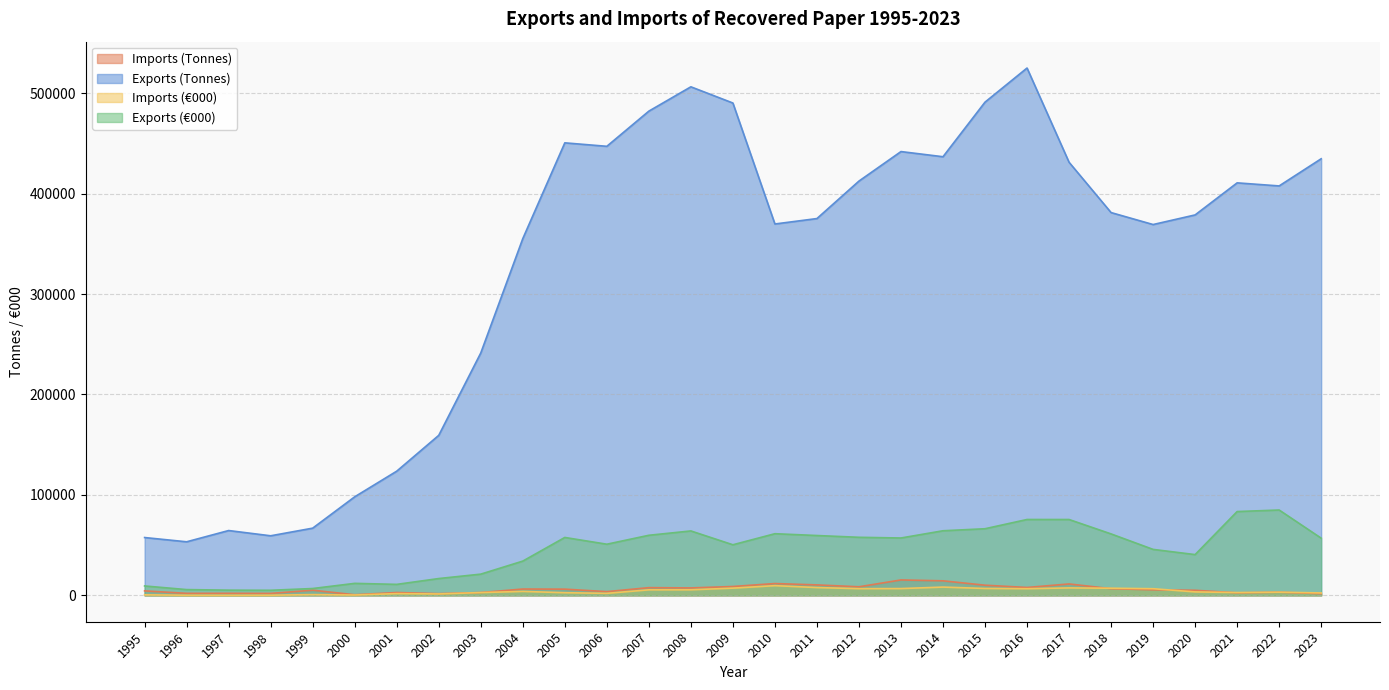

What value does the Imports (Tonnes) series have at 2019, to the nearest 100?

5500